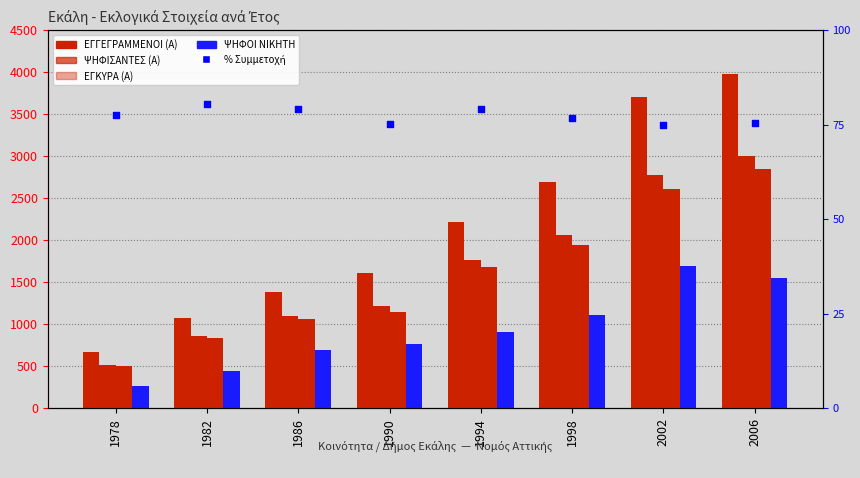

What is the total value across all series at 2002?

10851.0